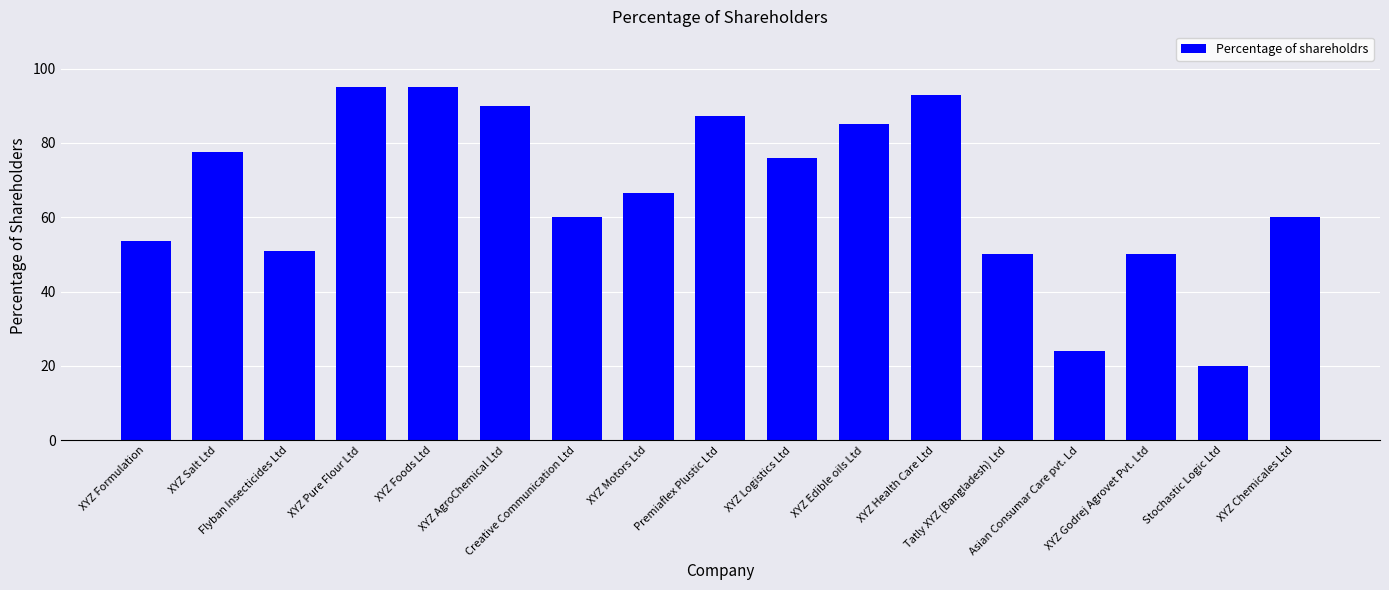

What is the change in value from XYZ Formulation to XYZ Salt Ltd?

+24.2